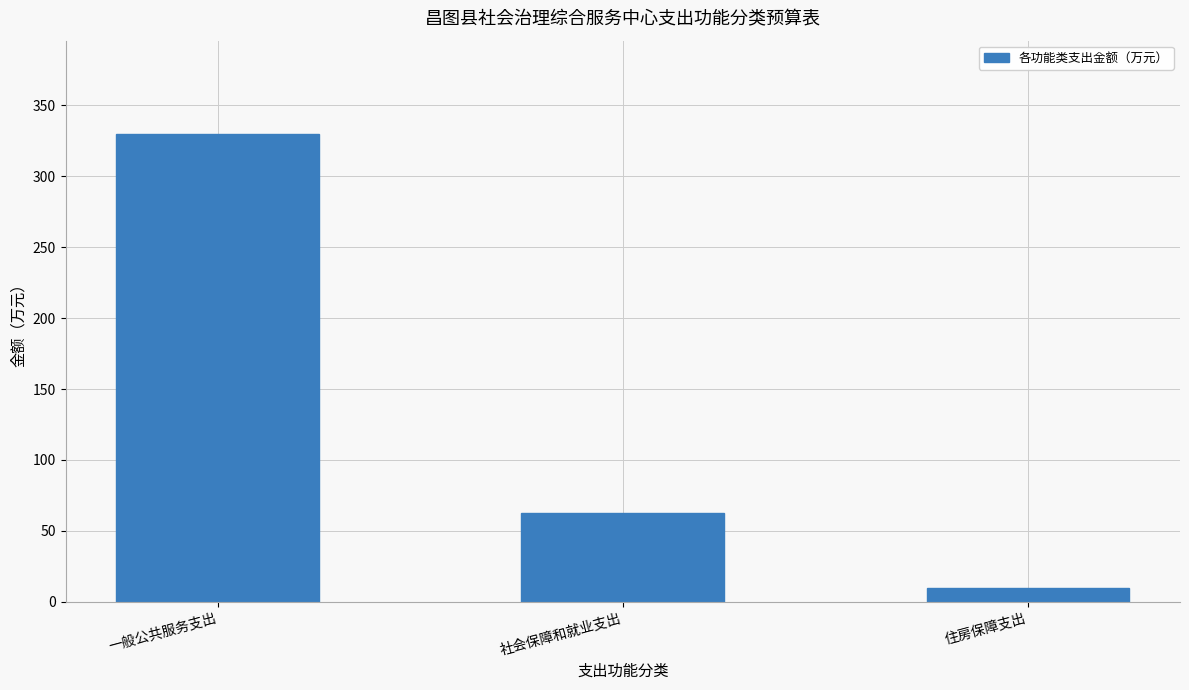

What is the difference between the maximum and minimum values?

319.5